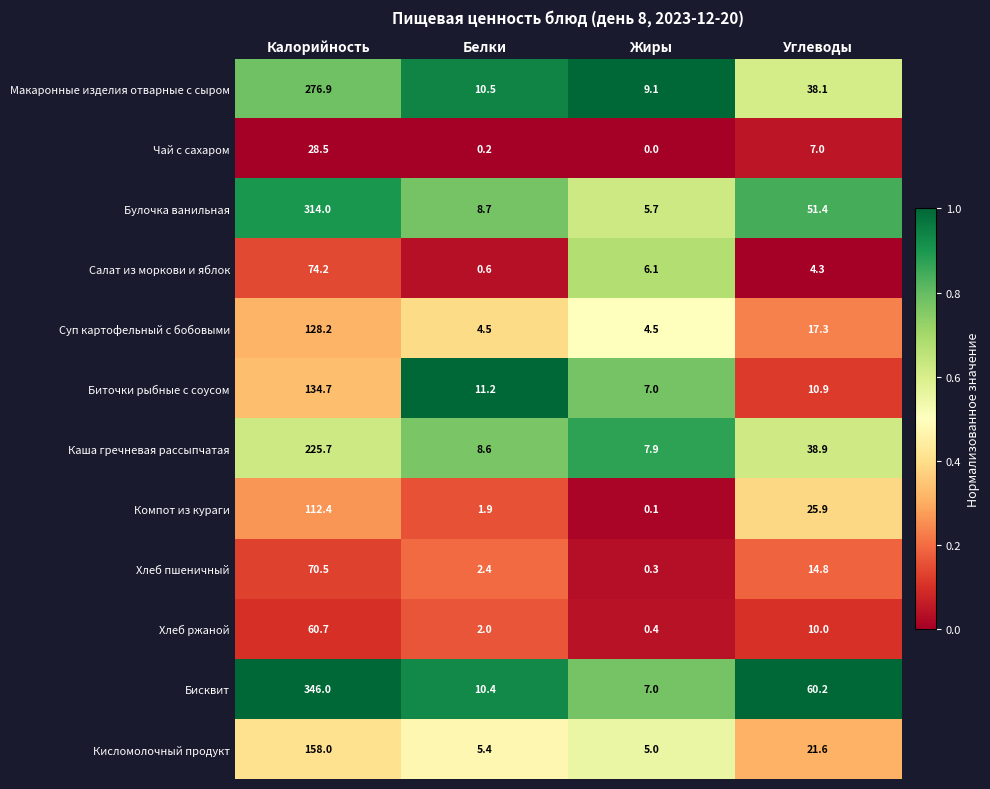

List the series in order of their peak value, lowest first.

Чай с сахаром, Хлеб ржаной, Хлеб пшеничный, Салат из моркови и яблок, Компот из кураги, Суп картофельный с бобовыми, Биточки рыбные с соусом, Кисломолочный продукт, Каша гречневая рассыпчатая, Макаронные изделия отварные с сыром, Булочка ванильная, Бисквит